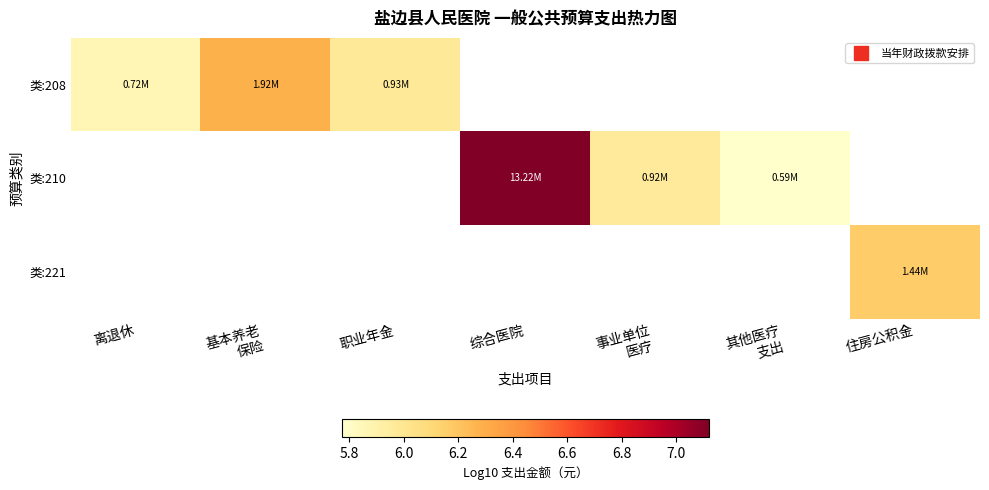

What is the greatest value displayed?

7.1